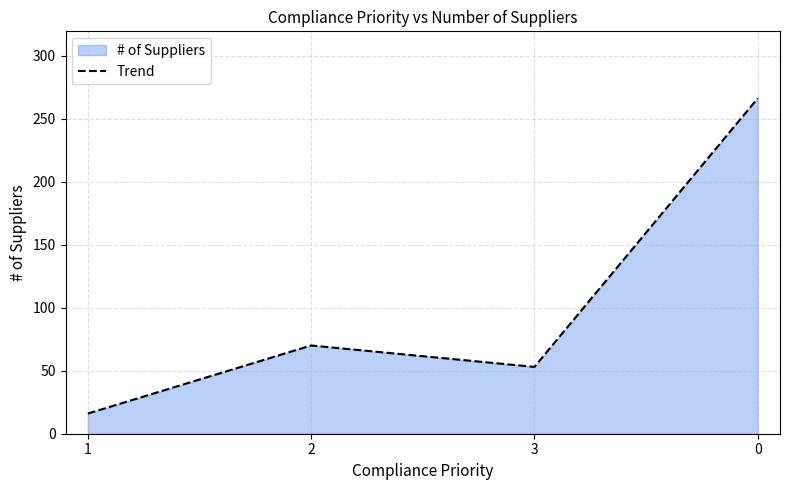

What is the change in value from 2 to 3?

-17